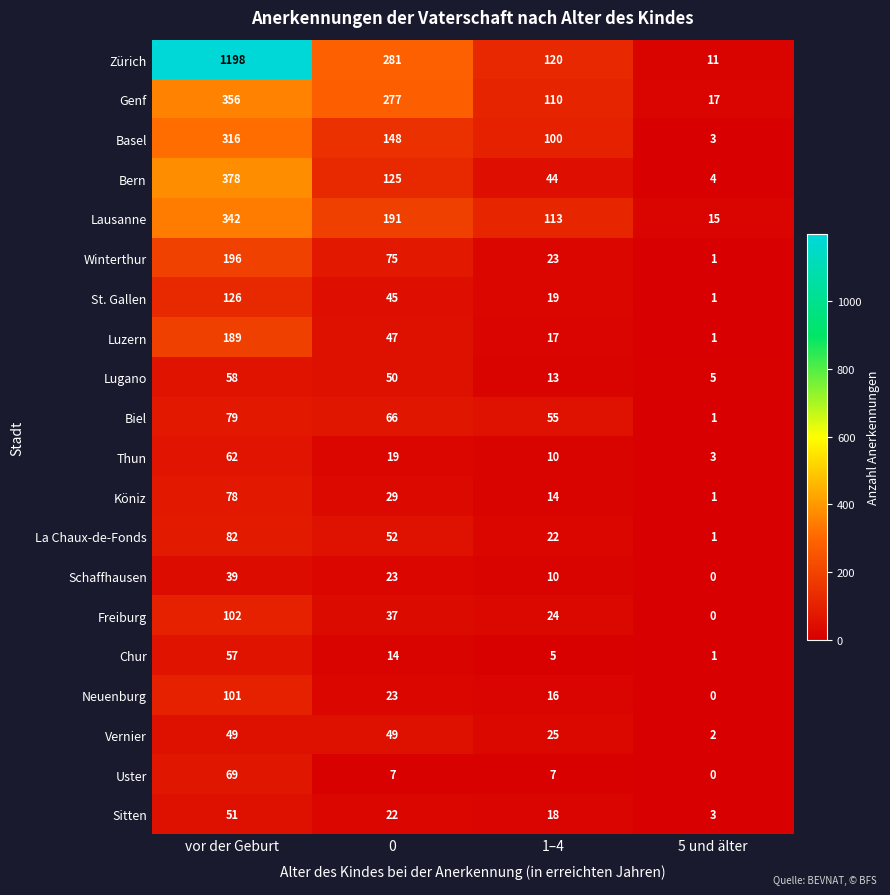

At how many categories does at least one series exceed 779?

1